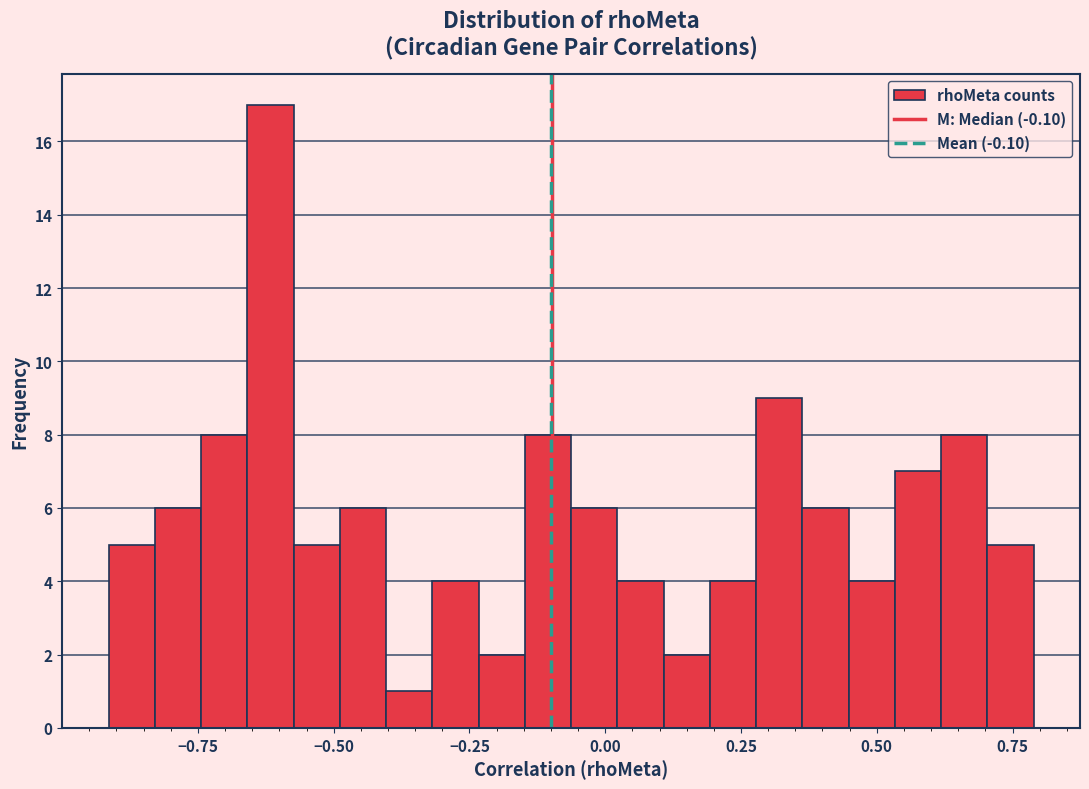

Read against the x-axis, roughly where is the centre of the tallest bar?

-0.60